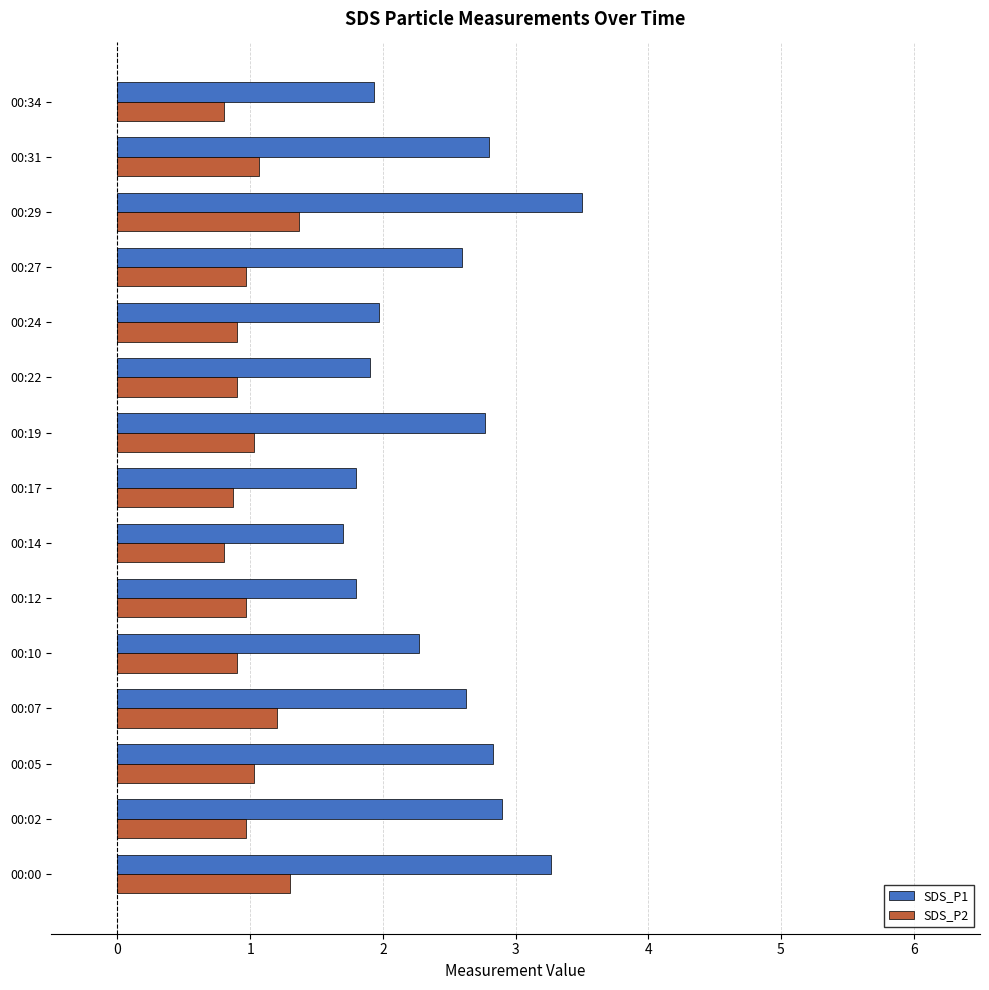

What is the difference between the maximum and minimum values in the SDS_P2 series?

0.6